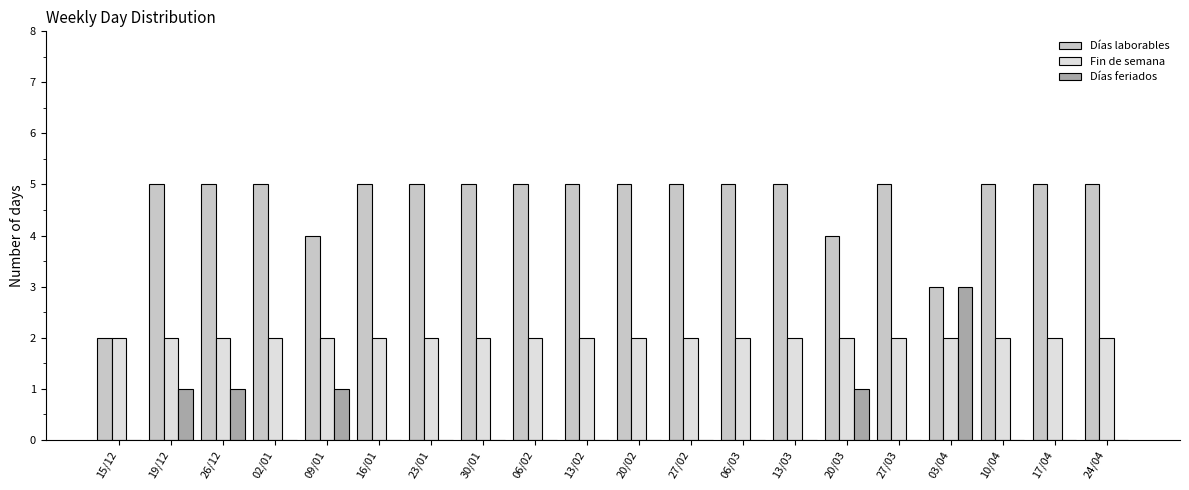

Is it true that Días laborables equals 5 at 27/03?

True